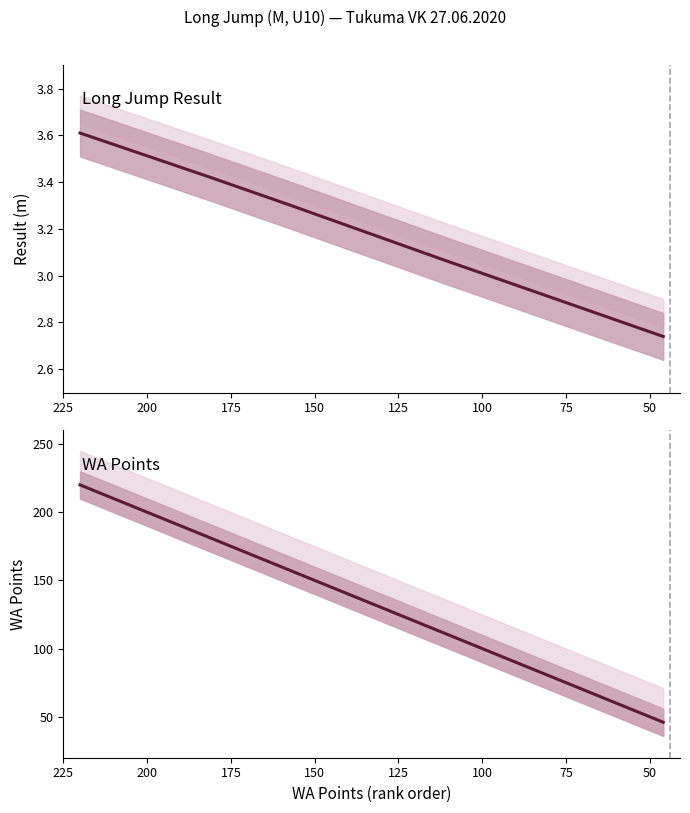

True or false: Result (m) and WA Points intersect in this chart.

False